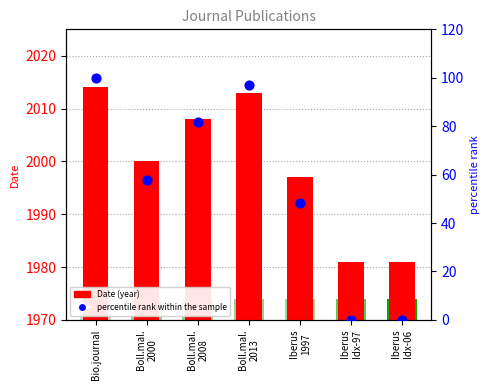

What are all the series names shown in the legend?

Date, percentile rank within the sample